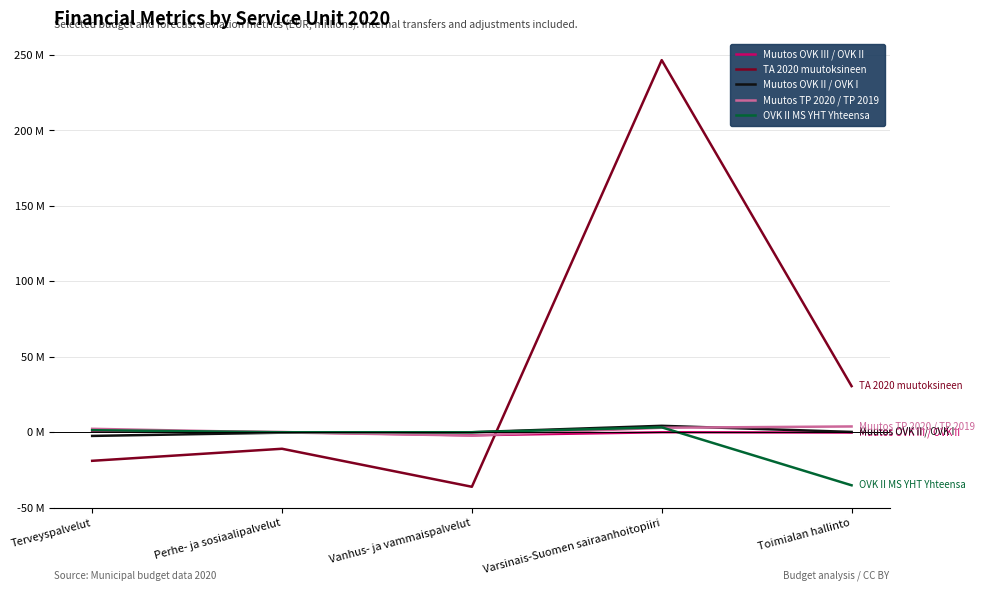

What is the difference between the OVK II MS YHT Yhteensa values at Perhe- ja sosiaalipalvelut and Terveyspalvelut?

1.3